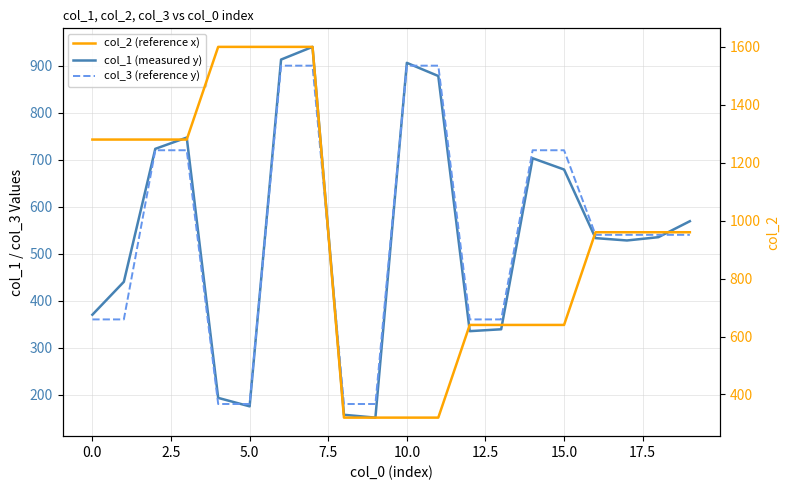

How many interior local valleys does the col_1 (measured y) series have?

4